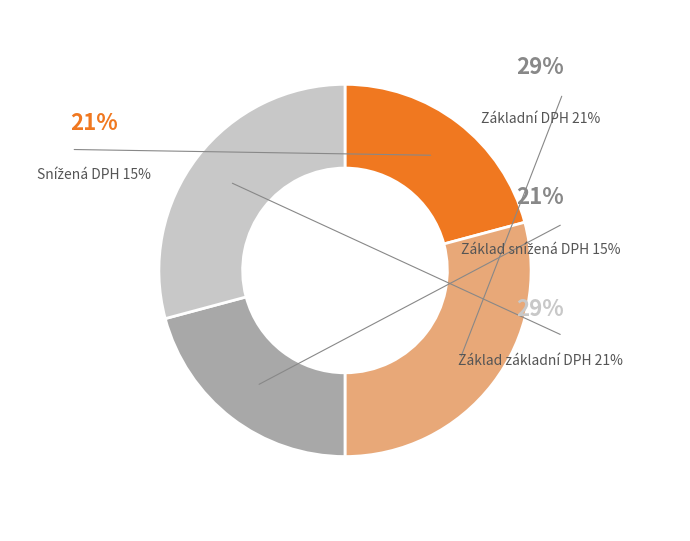

The Snížená DPH 15% slice represents 21% of the pie. True or false?

True